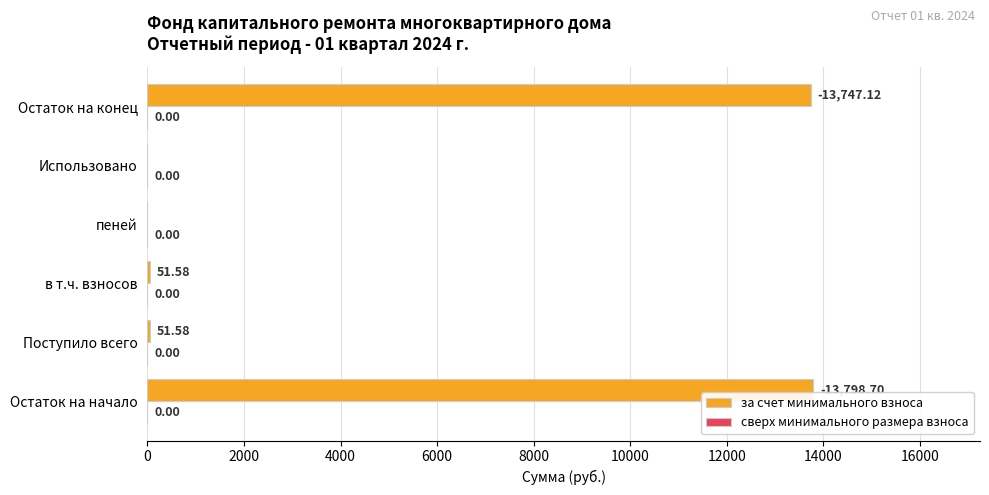

What is the sum of the values at Использовано and Поступило всего?

51.6